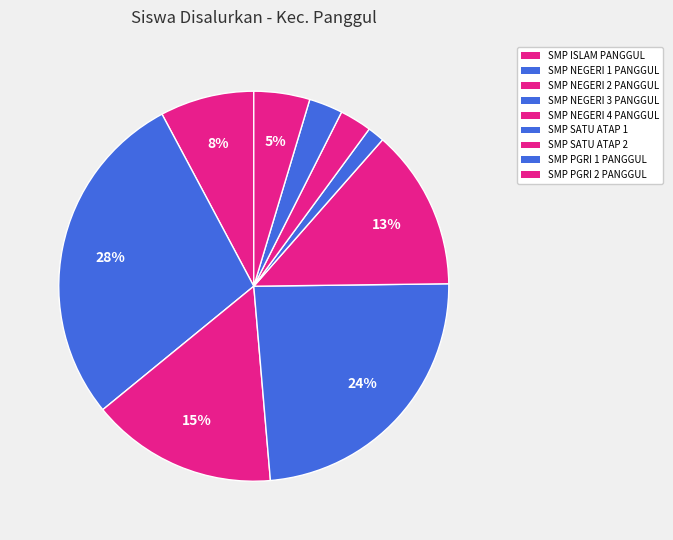

Do SMP PGRI 1 PANGGUL and SMP NEGERI 2 PANGGUL together represent more than half of the pie?

No